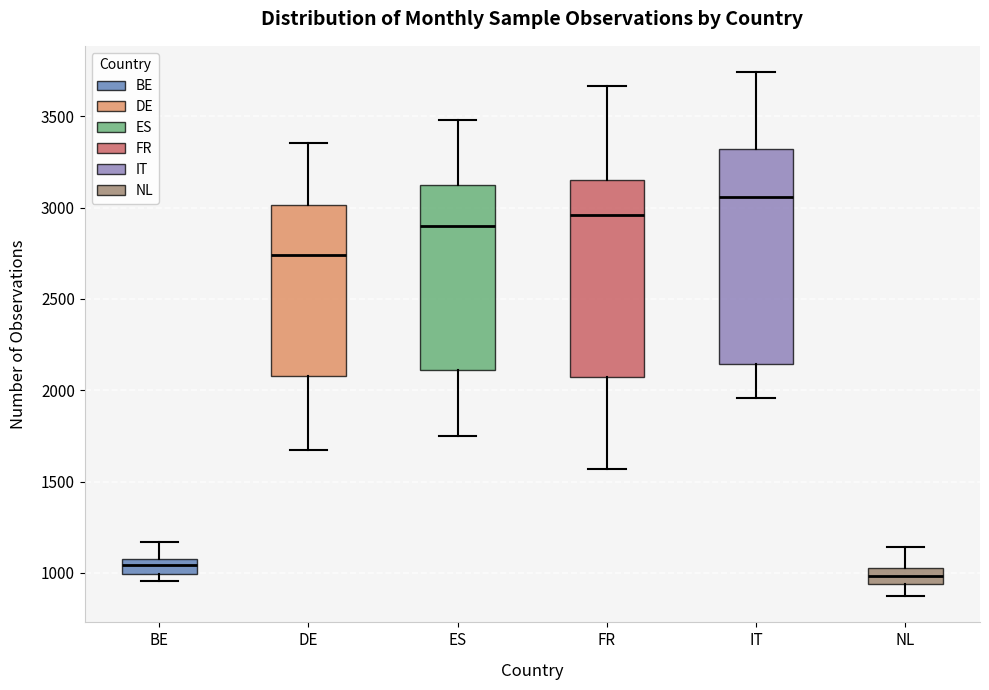

Which box's median line is the lowest?

NL